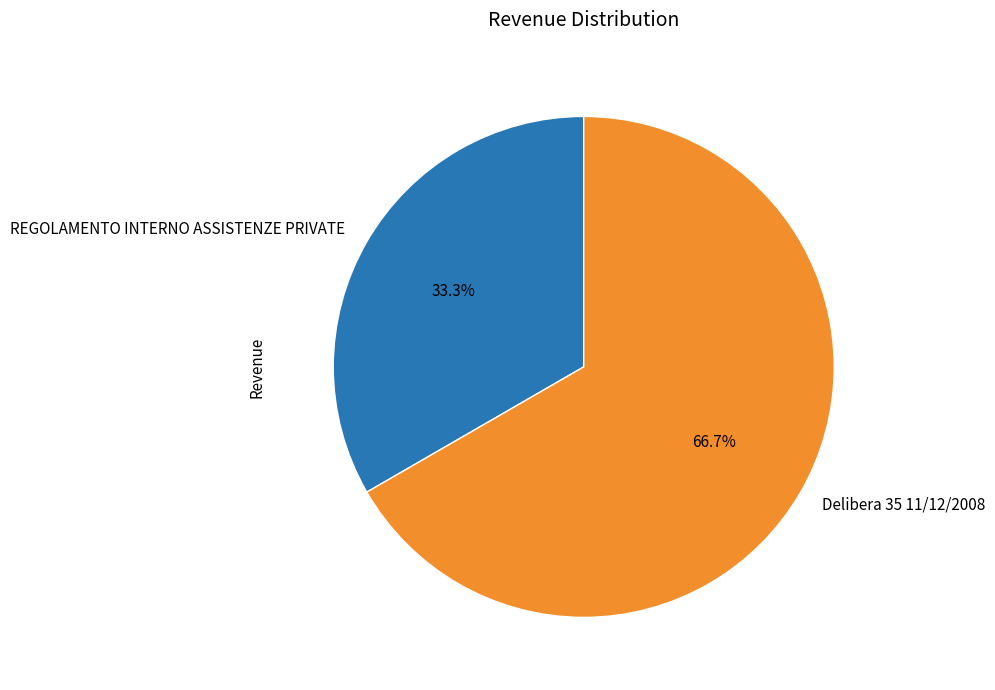

Count the number of slices in the pie.

2